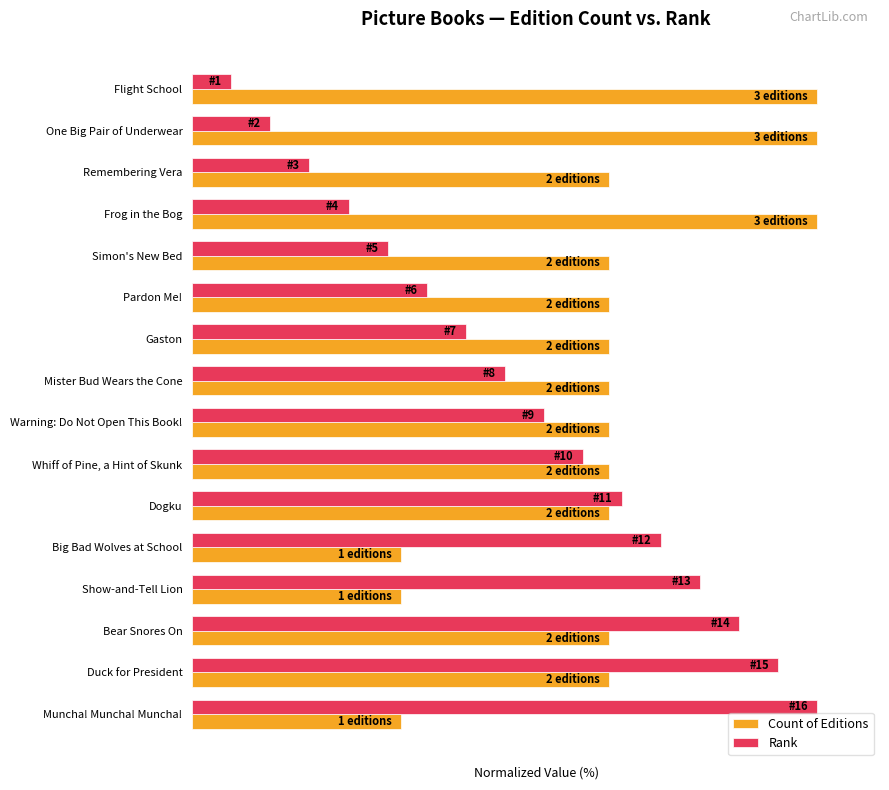

What are all the series names shown in the legend?

Count of Editions, Rank